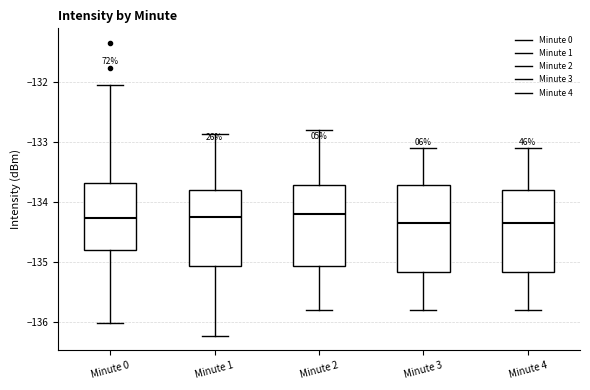

Where does the upper whisker of the box for Minute 4 end on the y-axis? The values are not printed on the chart, so give them approximately, as read against the axis.

-133.1